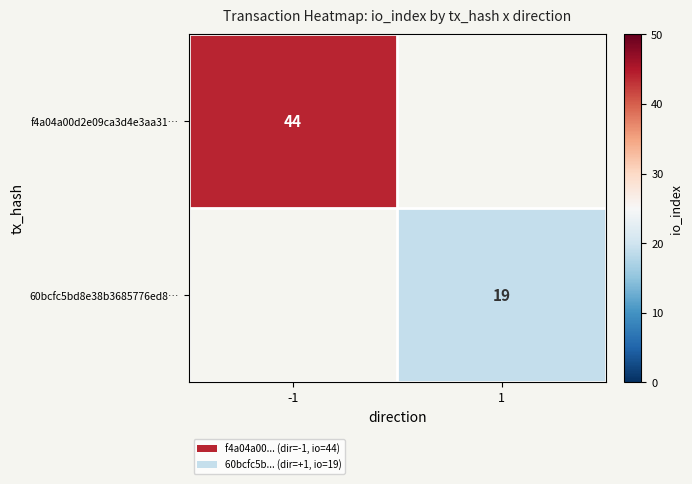

Is the value of f4a04a00d2e09ca3d4e3aa31… at -1 greater than the value of 60bcfc5bd8e38b3685776ed8… at 1?

Yes